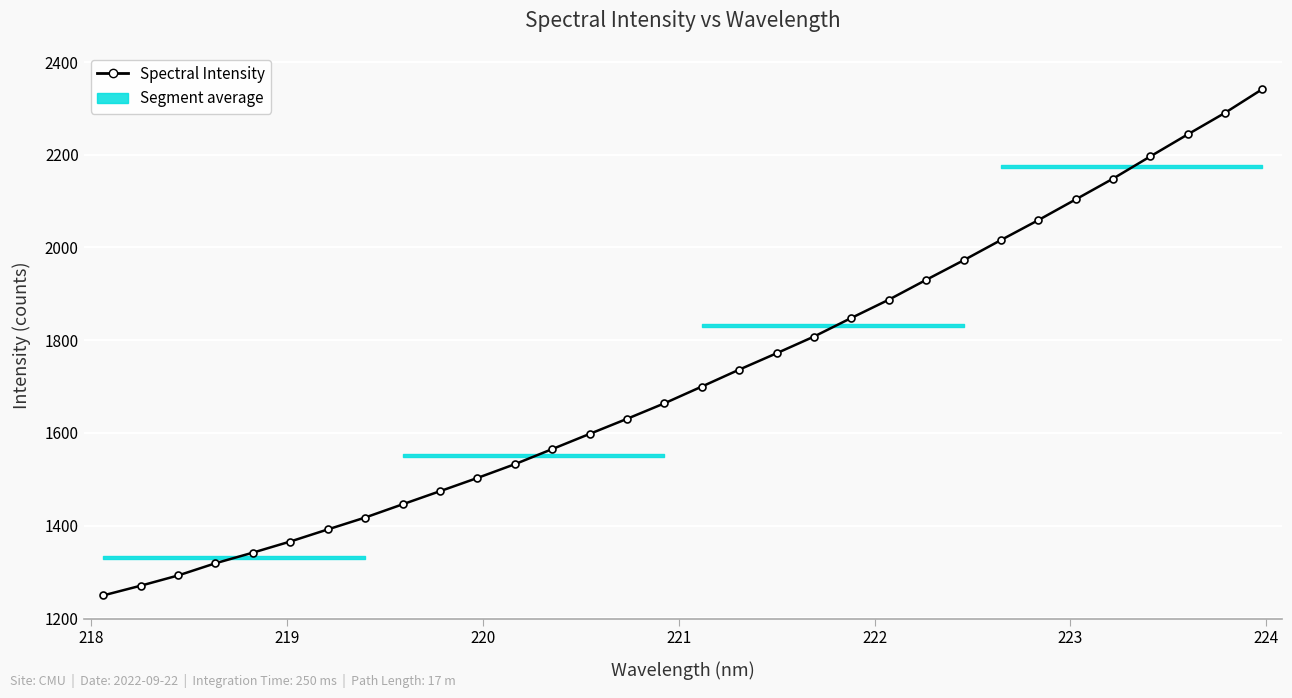

What is the value of the 7th point from the left?

1391.7